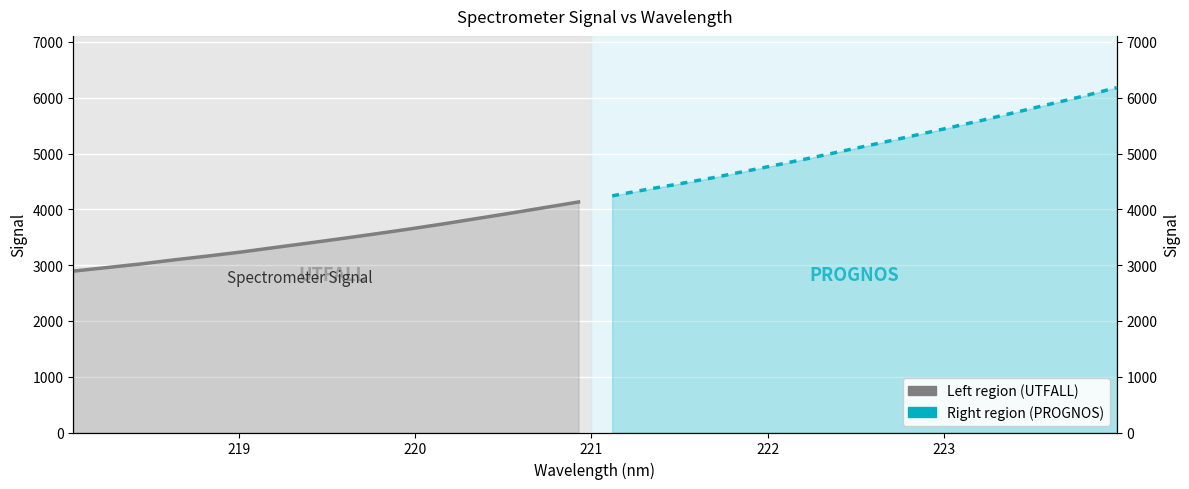

Is the value of Right region (PROGNOS) at 223 greater than the value of Left region (UTFALL) at 7?

Yes